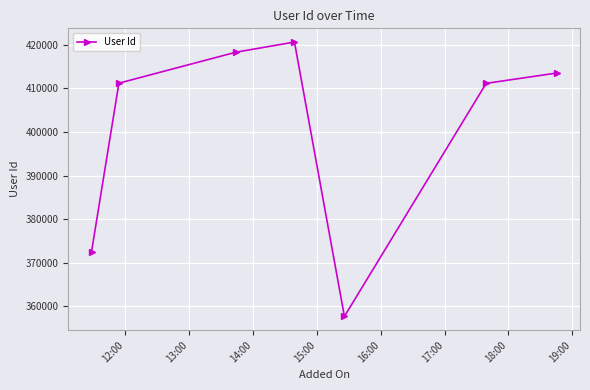

What is the value of the 3rd point from the left?

418286